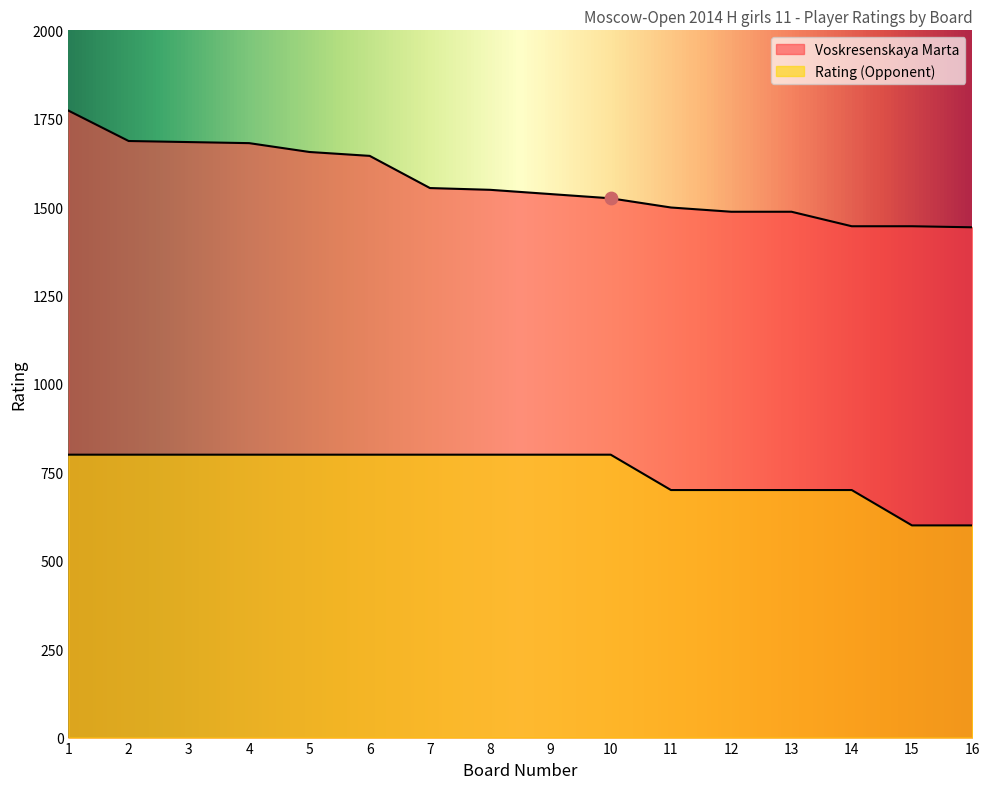

Which series contains the lowest Y value?

Rating (Opponent)